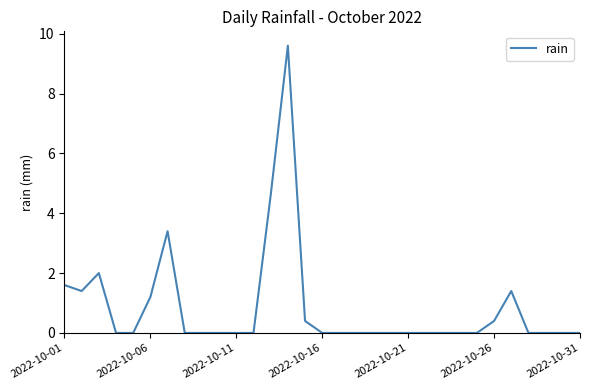

What is the greatest value displayed?

9.6